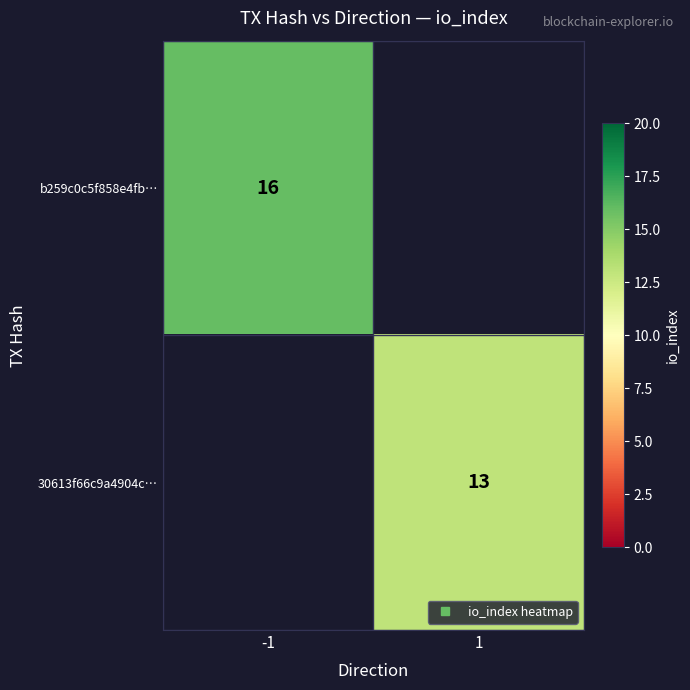

Rank the categories by b259c0c5f858e4fb… value from highest to lowest.

-1, 1